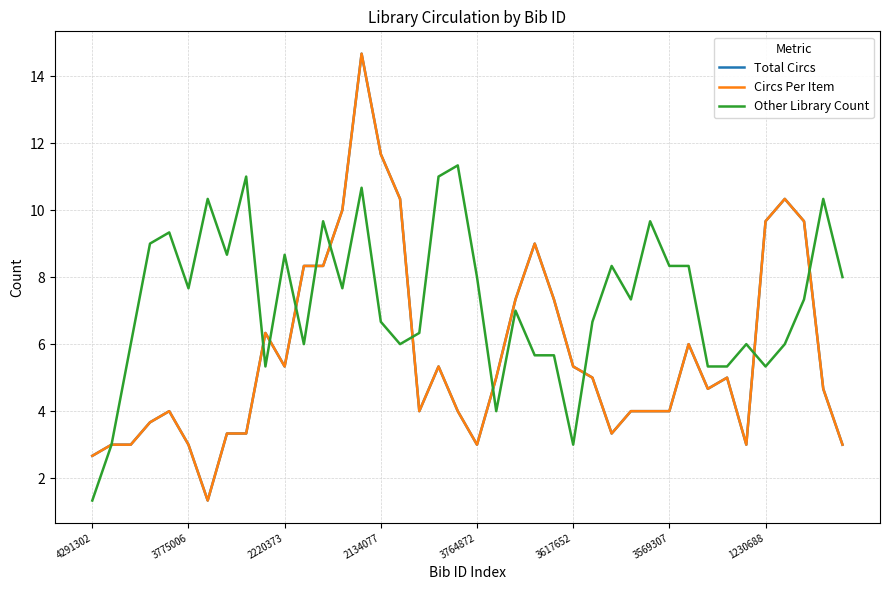

Is this an area chart (filled region under the line)?

No